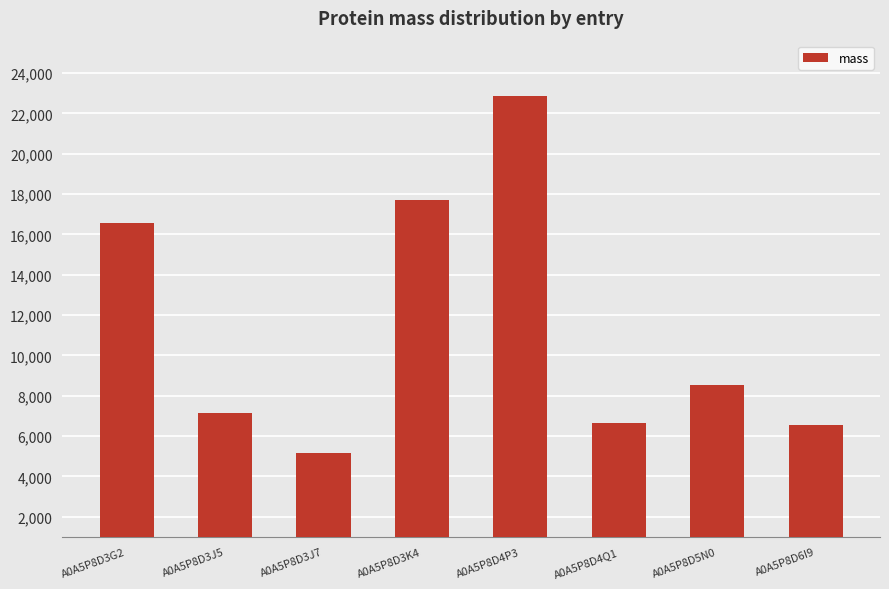

What is the sum of all values?

91177.0